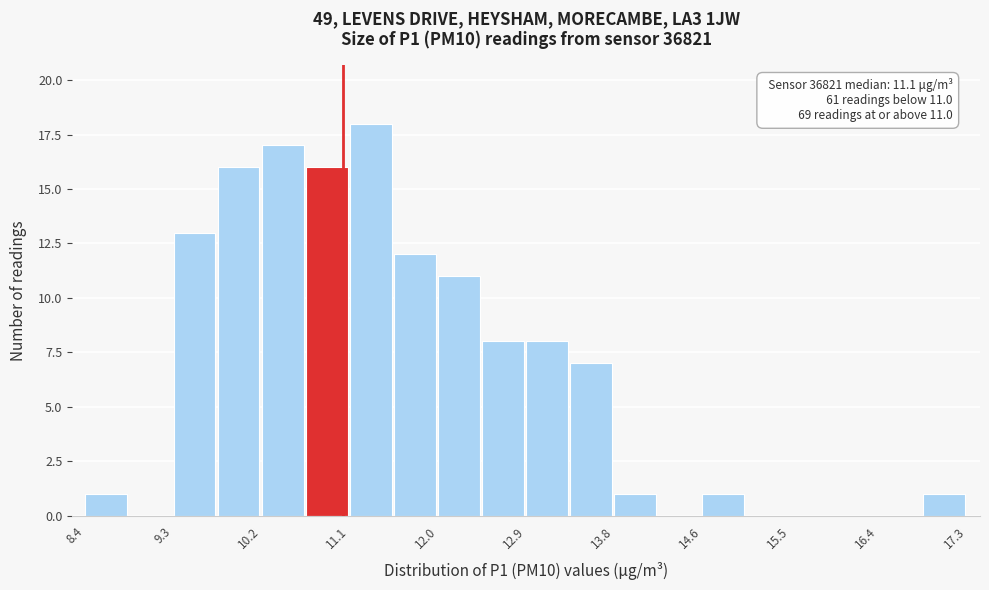

Which range on the x-axis has the tallest bar?

11.1 to 11.5